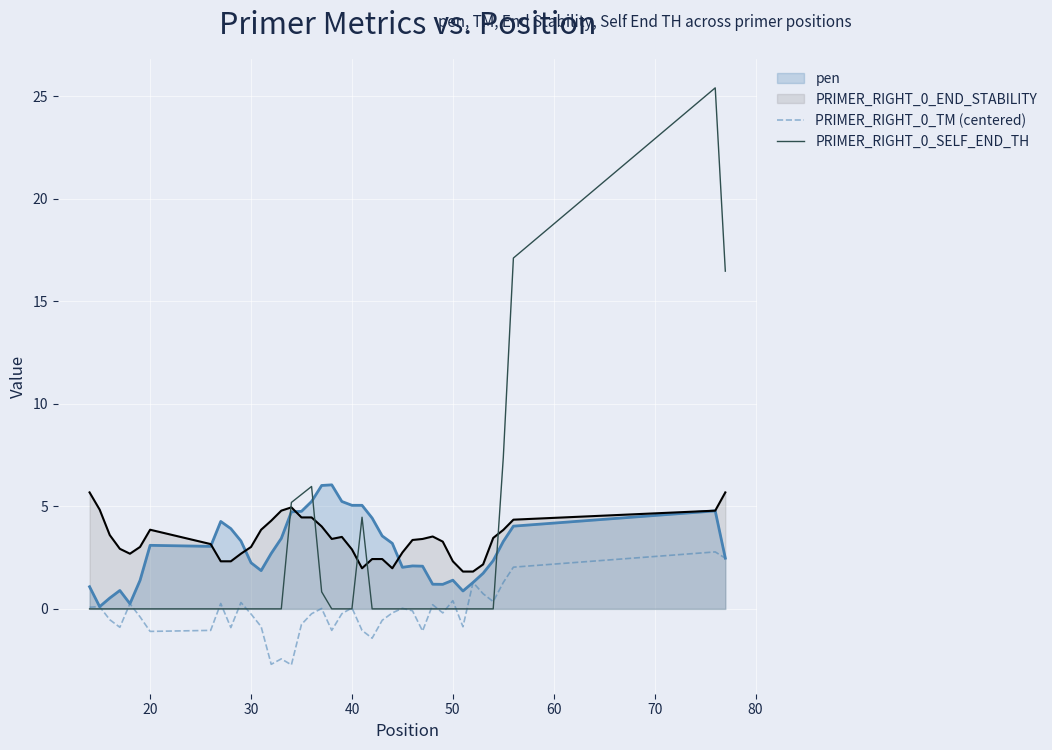

How many intersections are there between PRIMER_RIGHT_0_TM (centered) and PRIMER_RIGHT_0_SELF_END_TH?

17